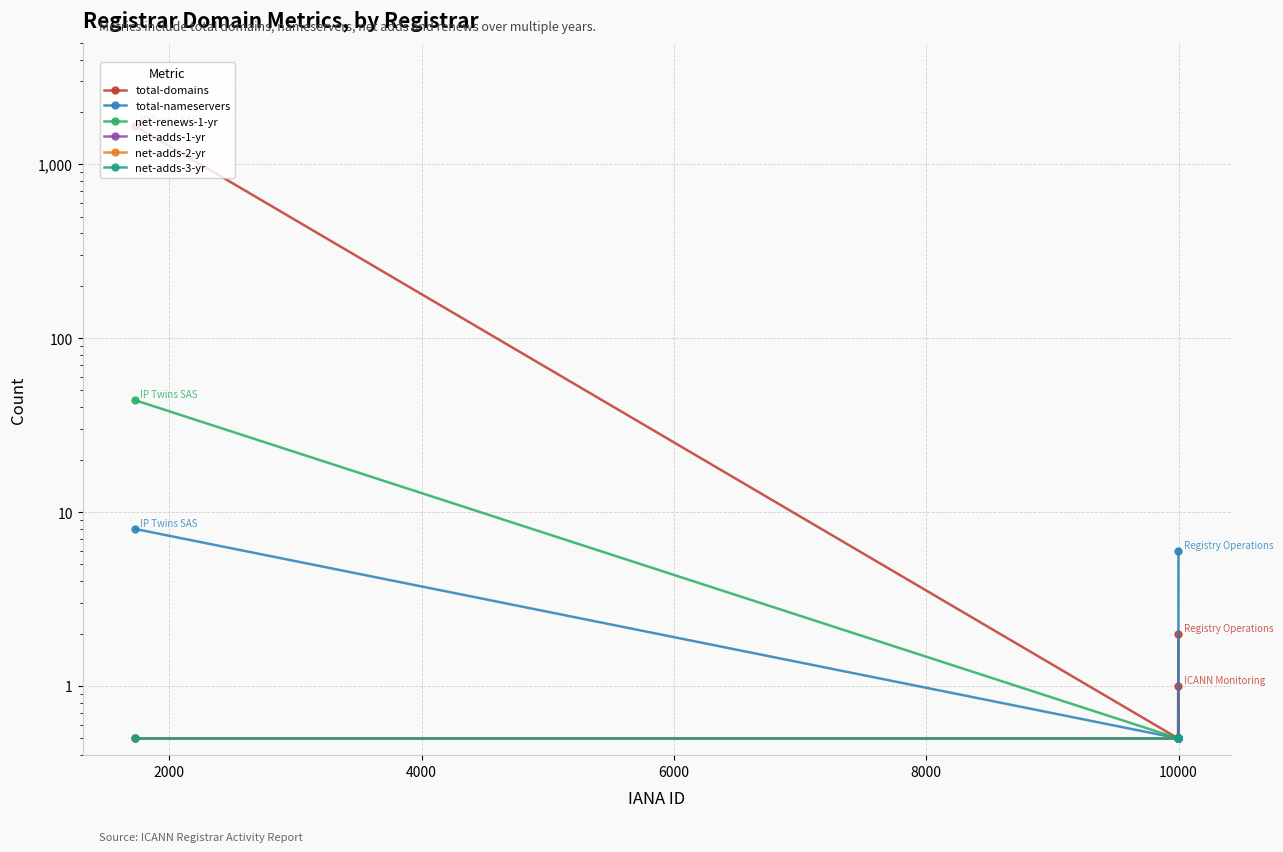

True or false: total-nameservers has more than 0 interior local peaks.

False